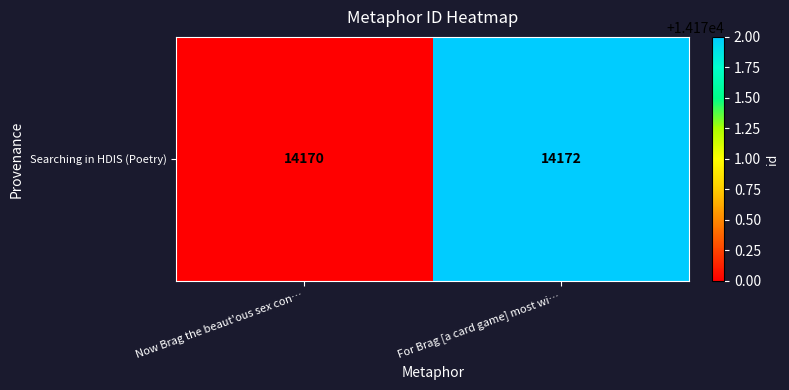

What is the change in value from Now Brag the beaut'ous sex con… to For Brag [a card game] most wi…?

+2